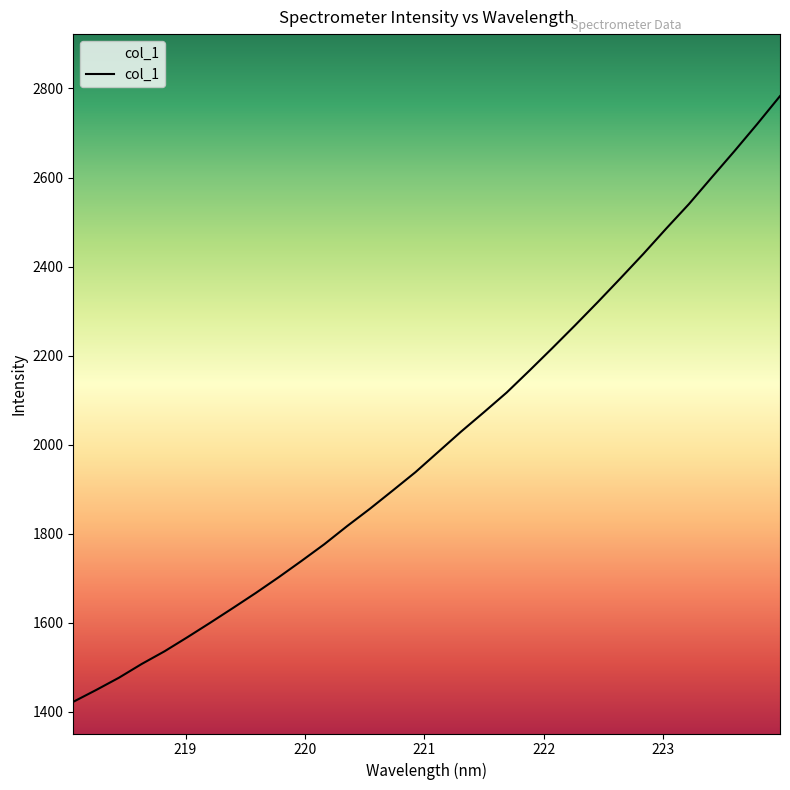

What is the smallest value displayed?

1422.8